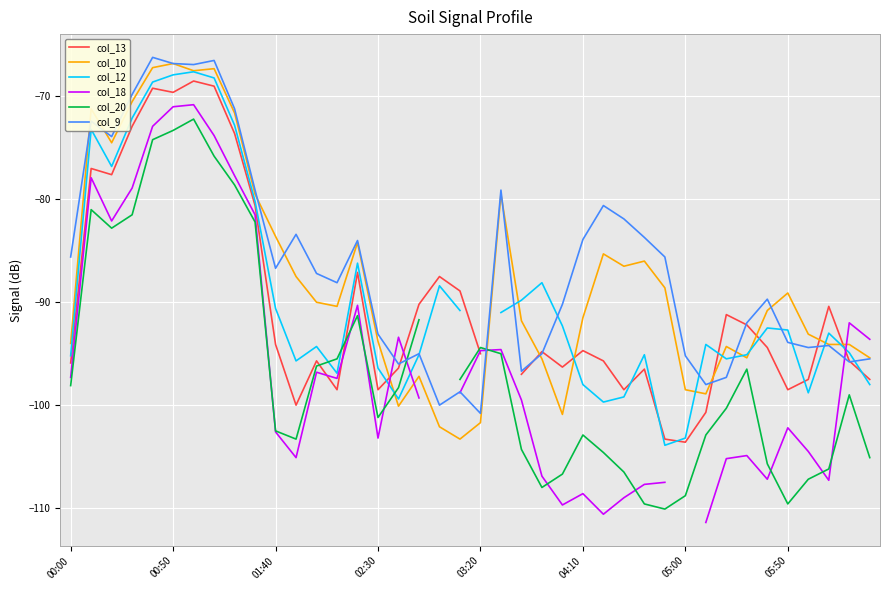

Does the chart display data point markers on the line(s)?

No